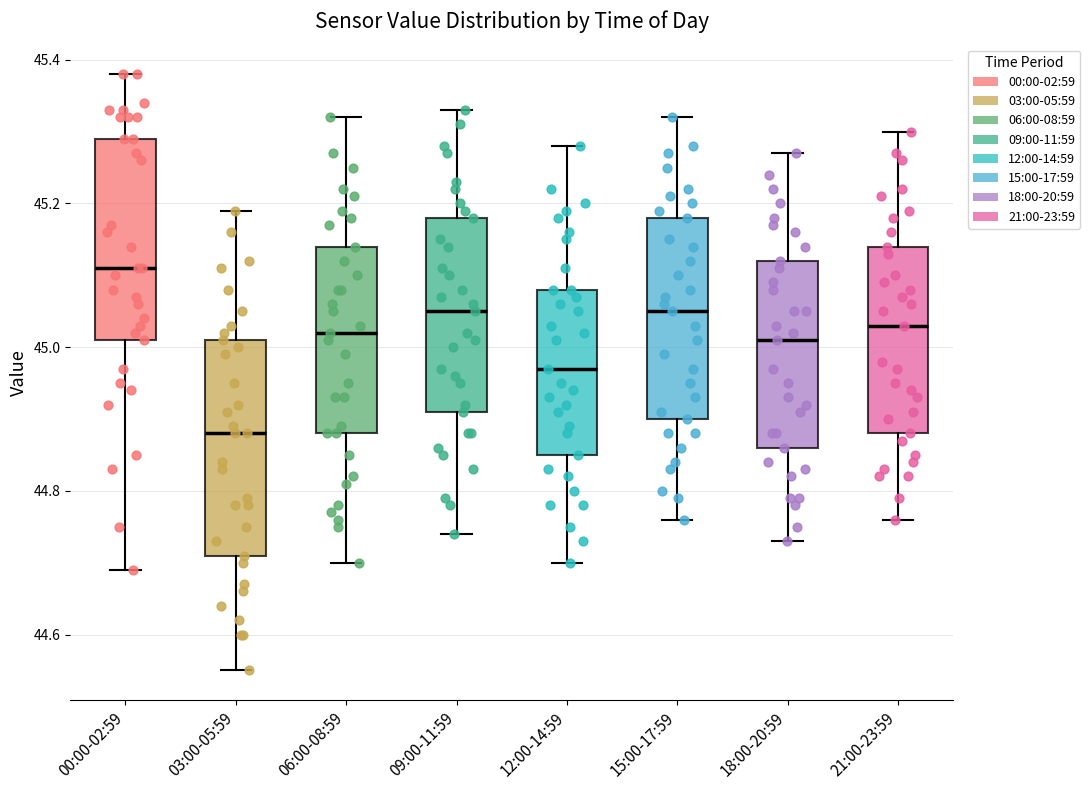

Which box has the lowest median line?

03:00-05:59